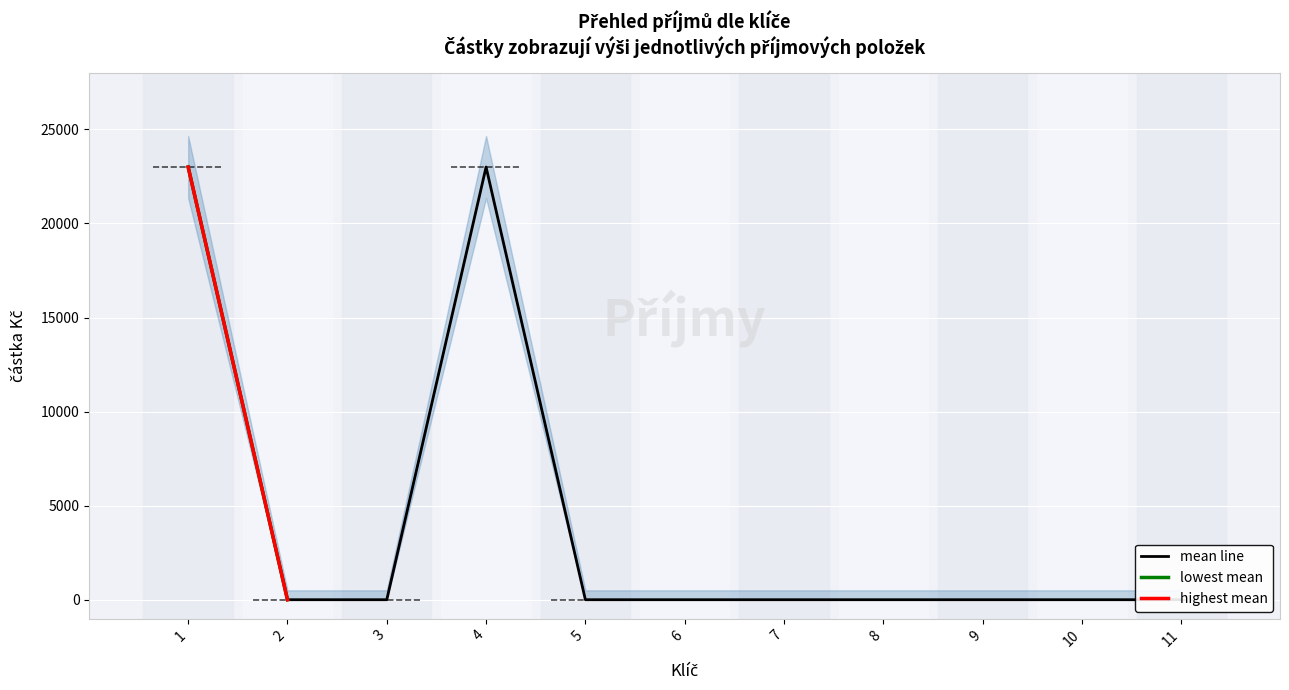

Reading left to right, transcribe all the data shown in this chart.

1=23000	2=0	3=0	4=23000	5=0	6=0	7=0	8=0	9=0	10=0	11=0